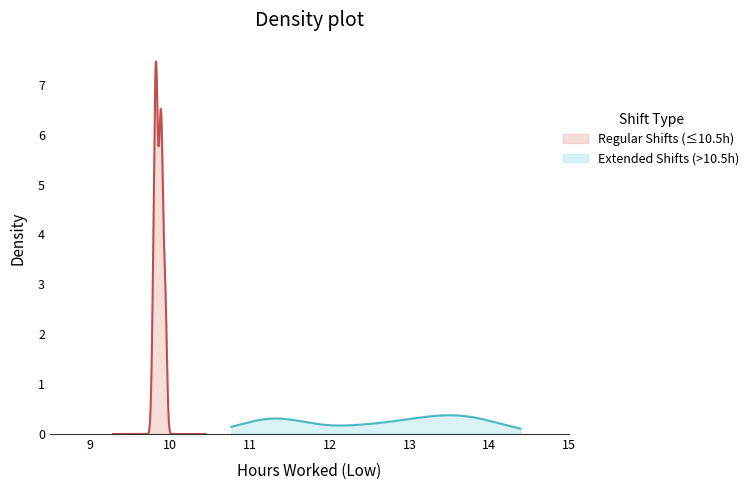

What is the maximum value for Regular Shifts (≤10.5h)?

7.5